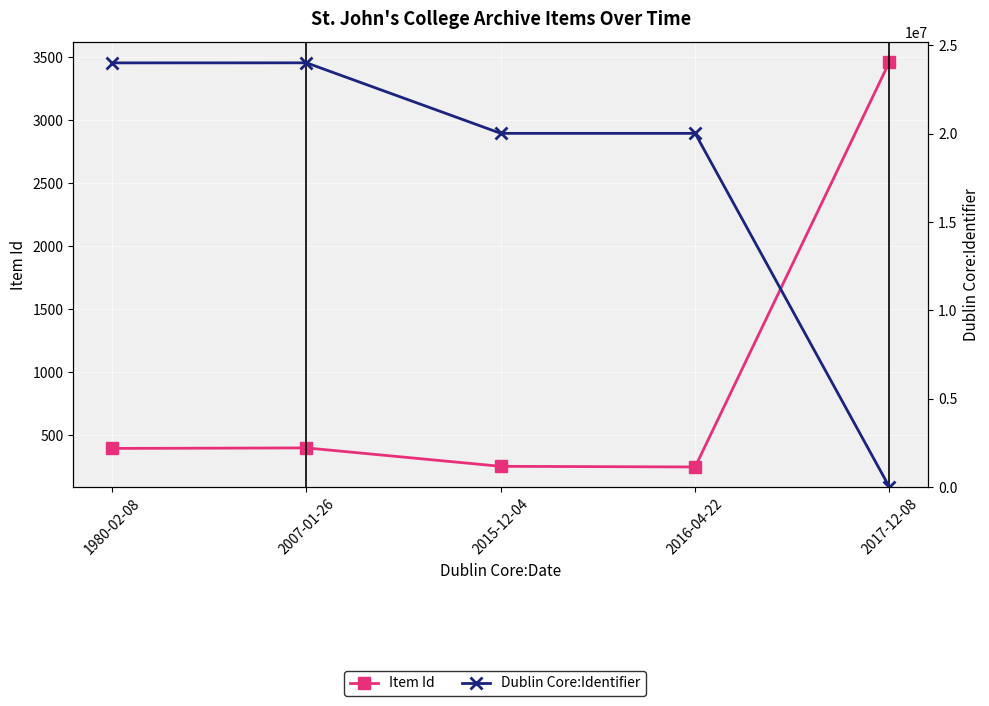

What is the difference between the maximum and second lowest values in the Dublin Core:Identifier series?

3989048